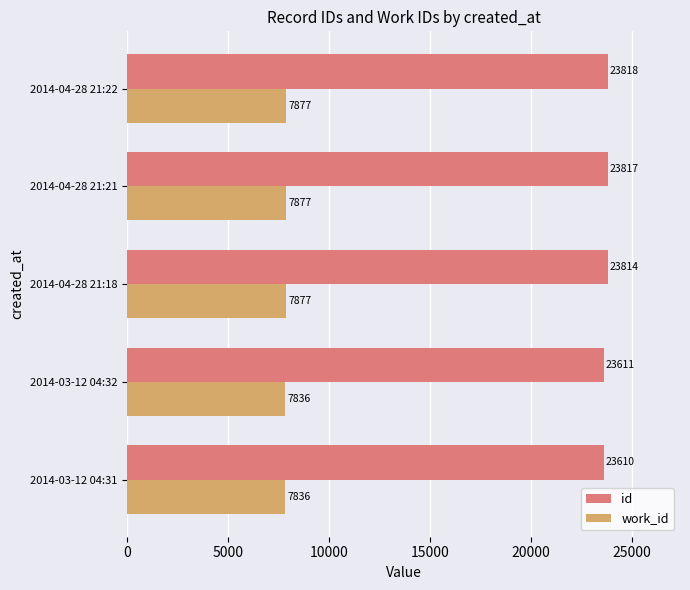

List the series in order of their overall mean, lowest first.

work_id, id